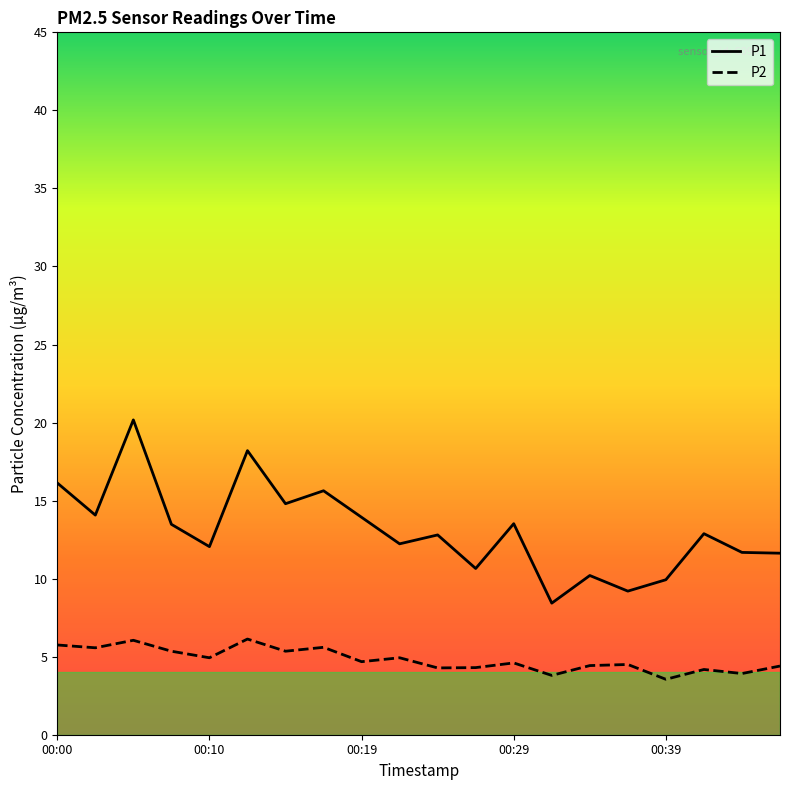

True or false: P1 and P2 cross at least once.

False